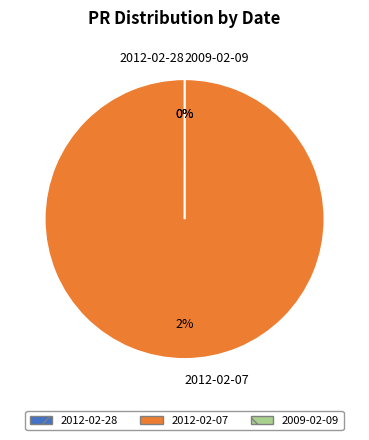

Do 2012-02-07 and 2012-02-28 together represent more than half of the pie?

Yes